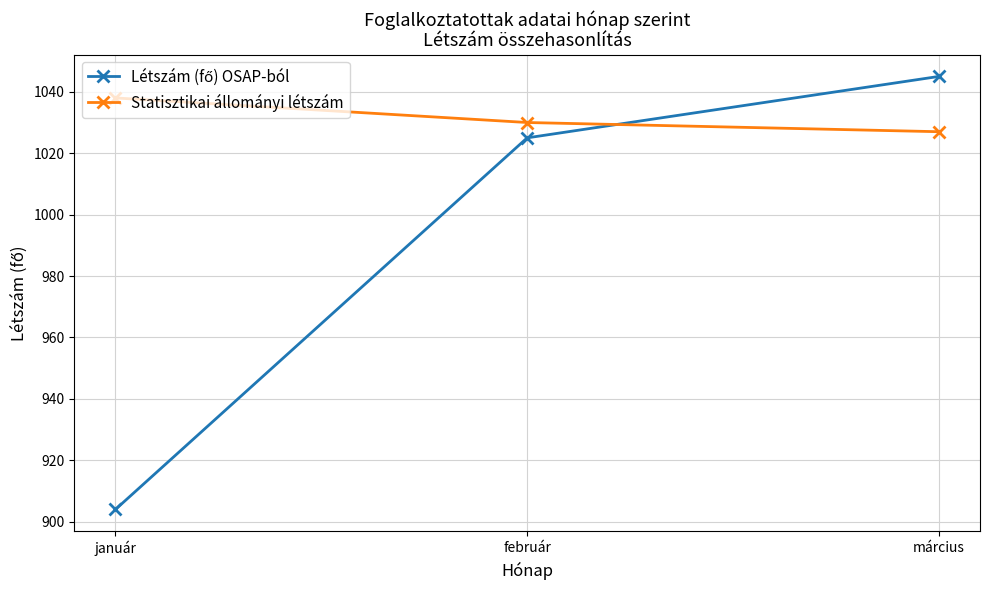

Count the number of categories in the chart.

3